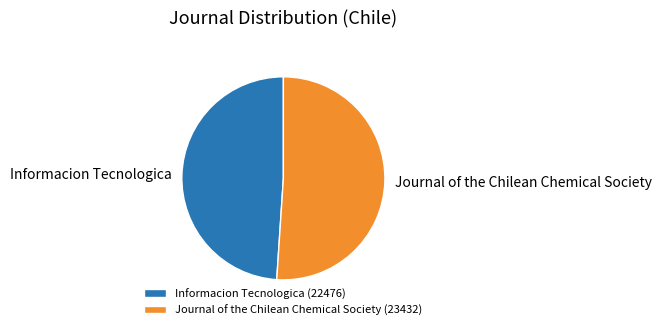

Is it true that Journal of the Chilean Chemical Society is 57% of the pie?

False